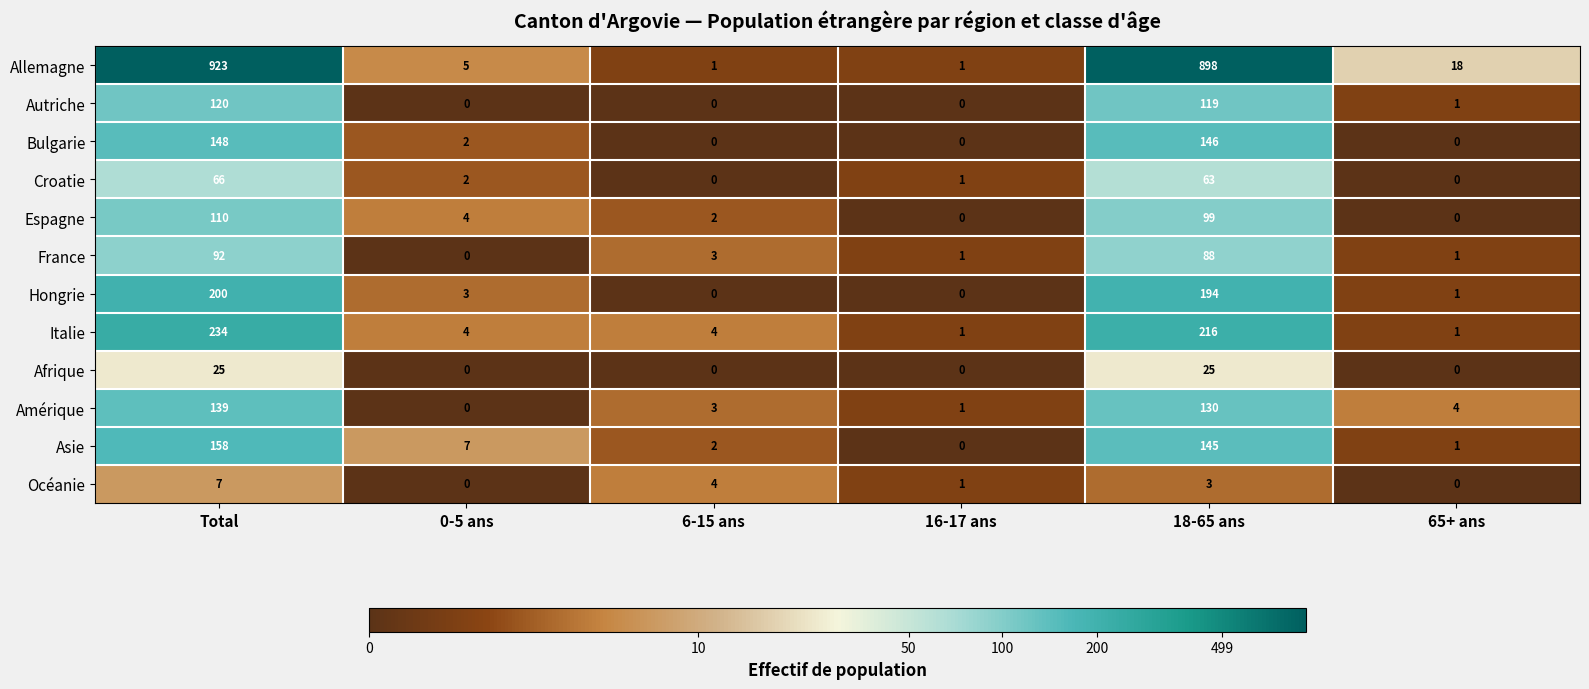

Where does the Asie series first go above 7?

Total